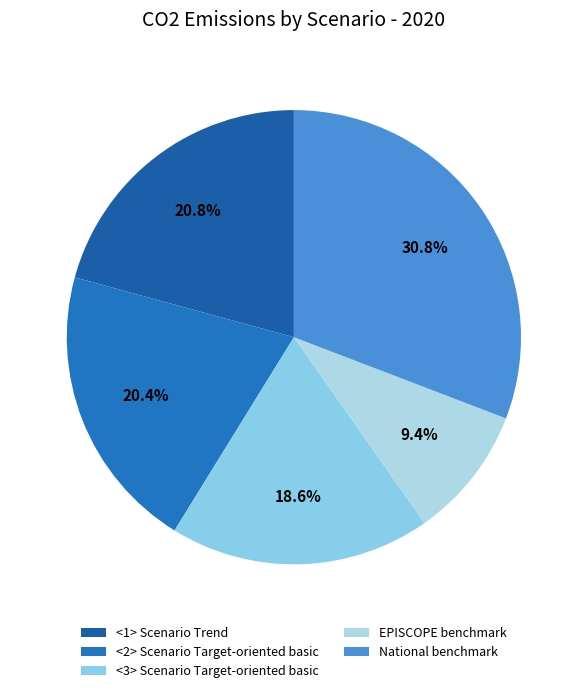

The <1> Scenario Trend slice represents 21% of the pie. True or false?

True